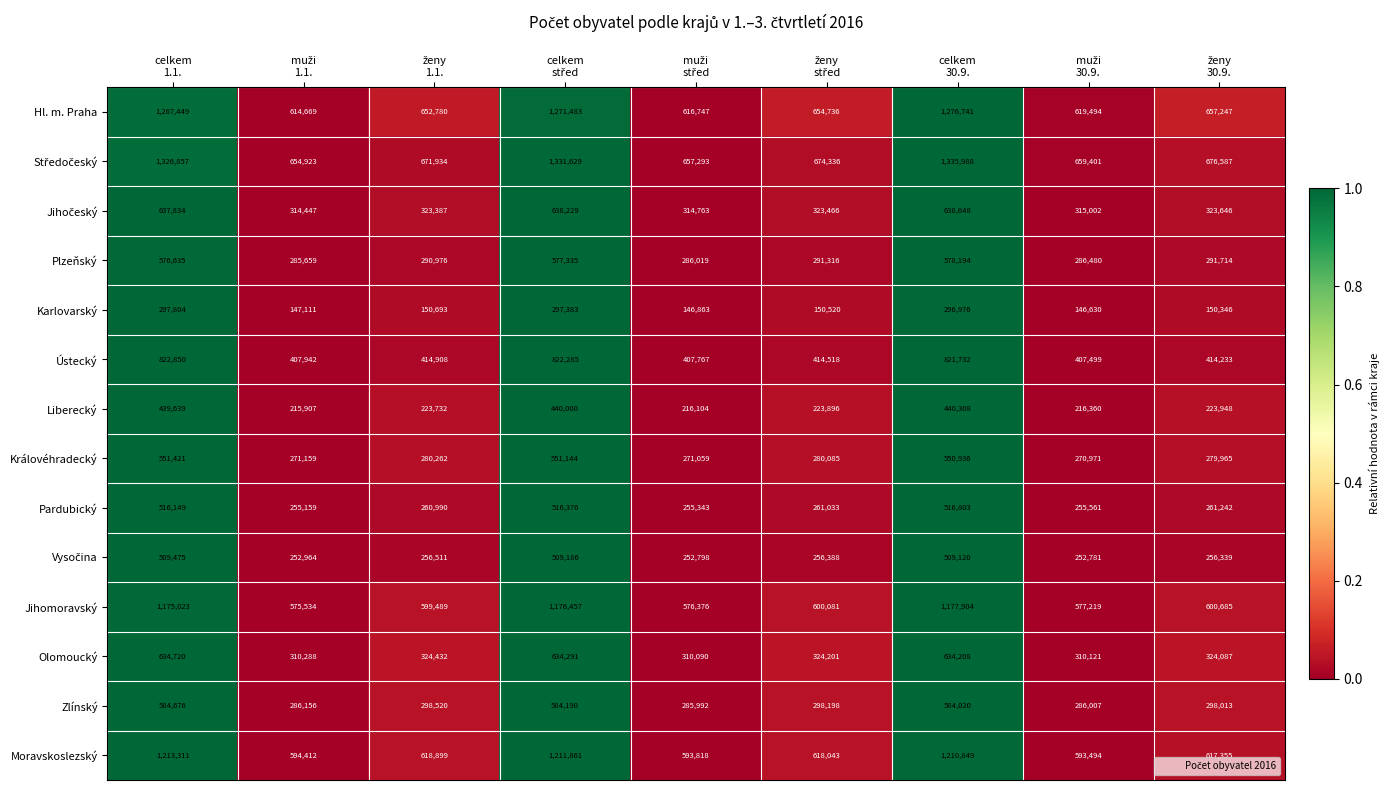

What is the greatest value displayed?

1335988